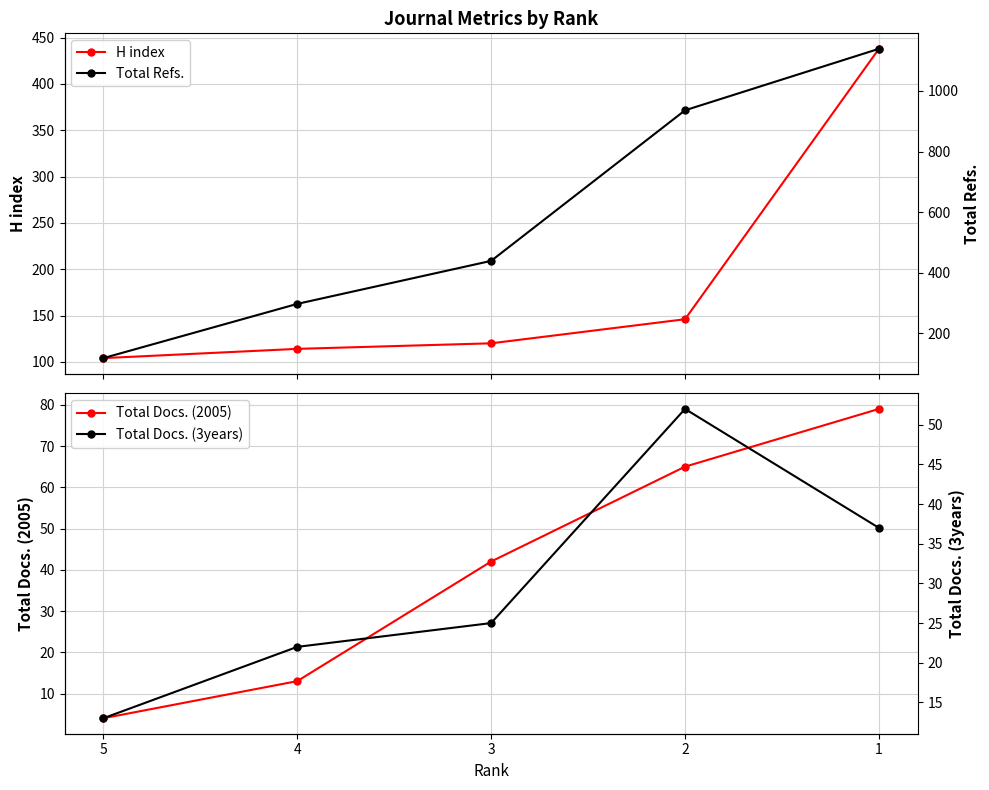

How many lines are shown in the chart?

4